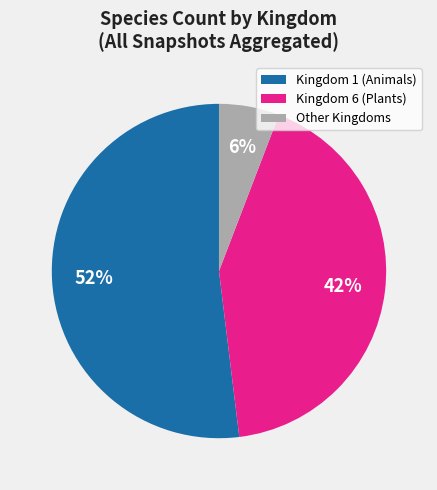

Does any single category account for the majority?

Yes